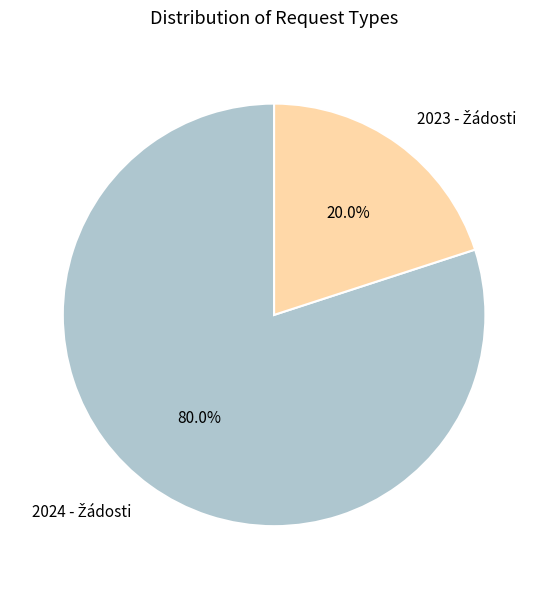

To the nearest percent, what is the difference between the largest and smallest slice percentages?

60%